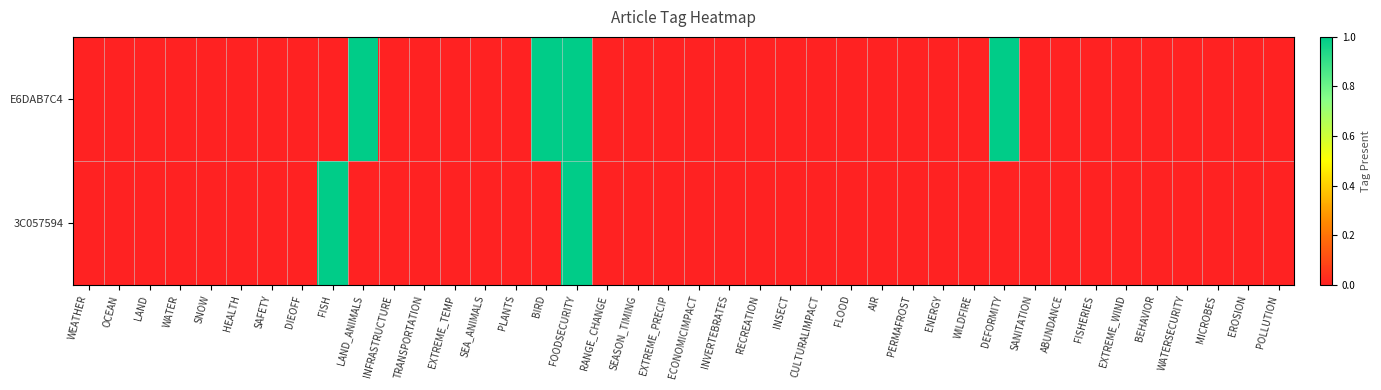

Which has a higher value, FOODSECURITY or AIR?

FOODSECURITY